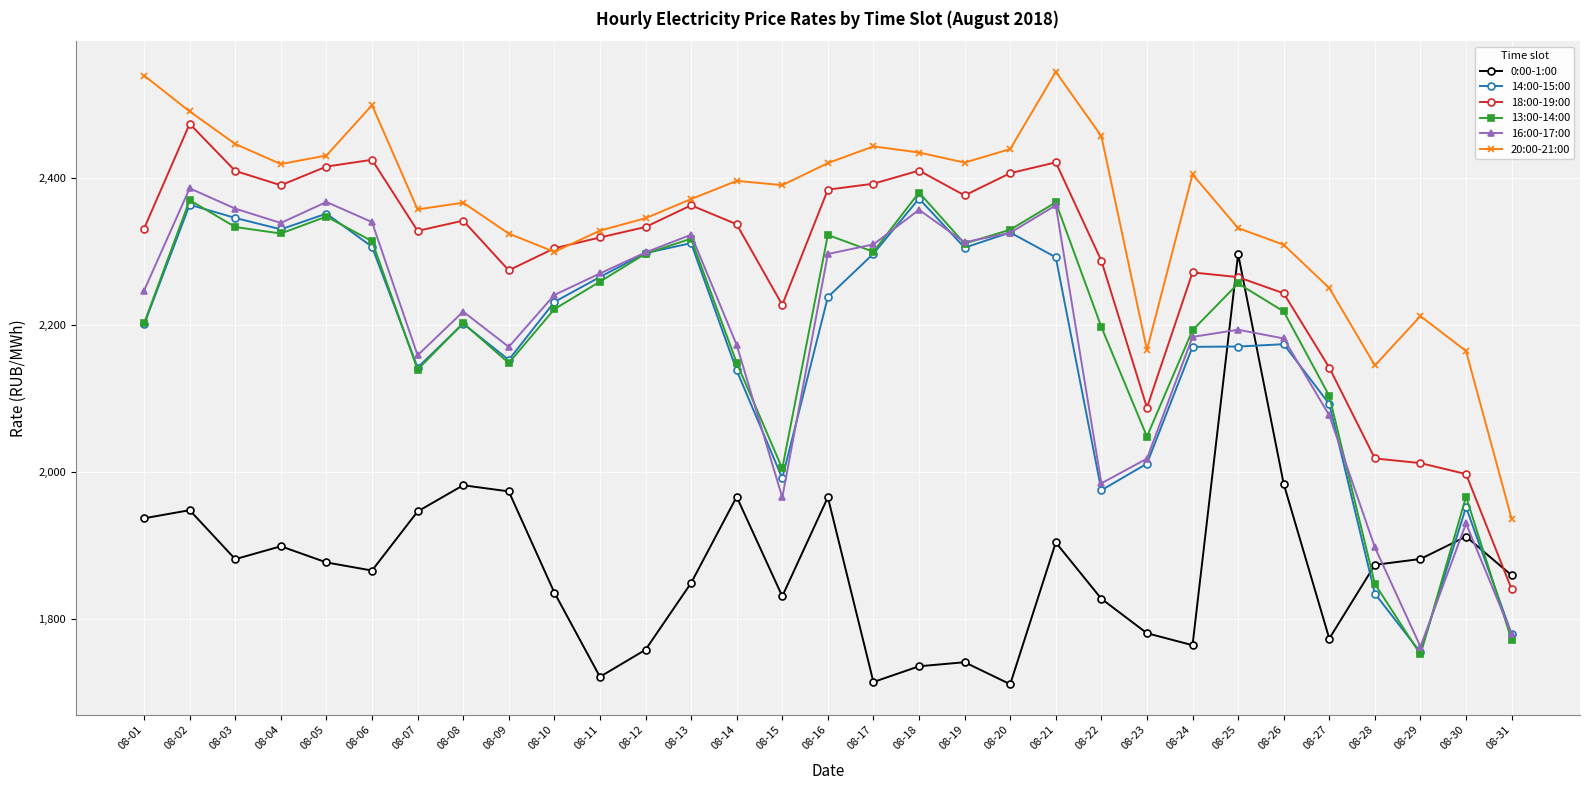

Does the chart have visible grid lines?

Yes